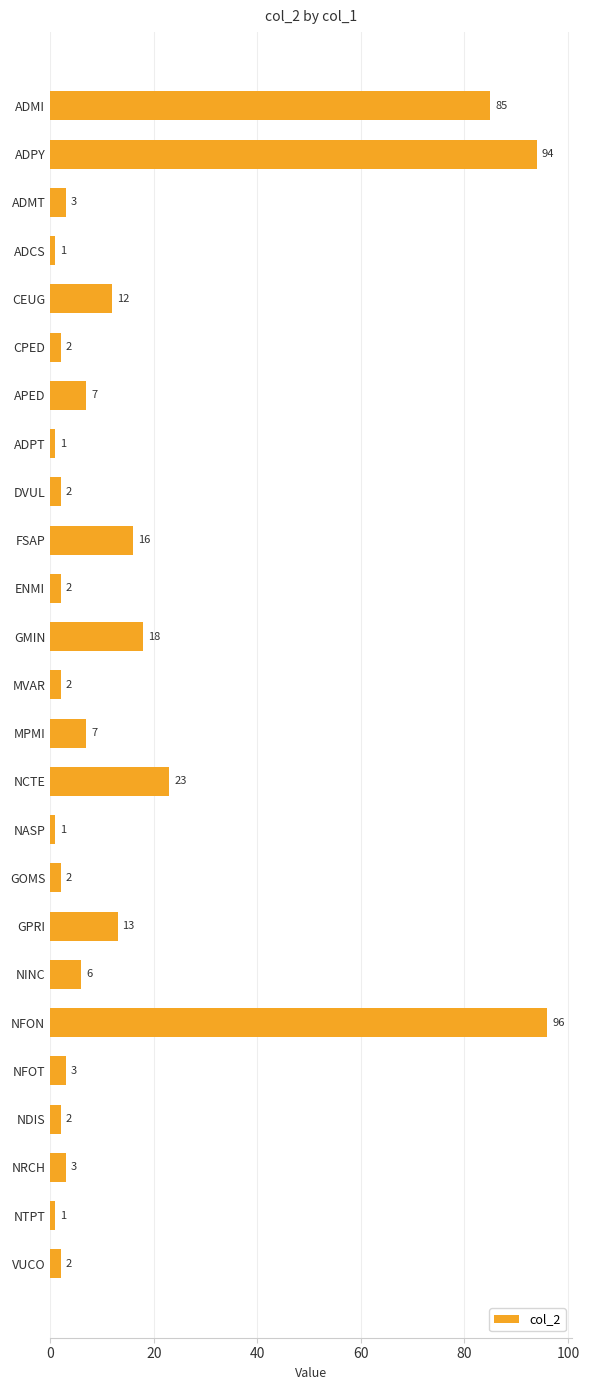

At which category does the chart reach its peak across all series?

NFON